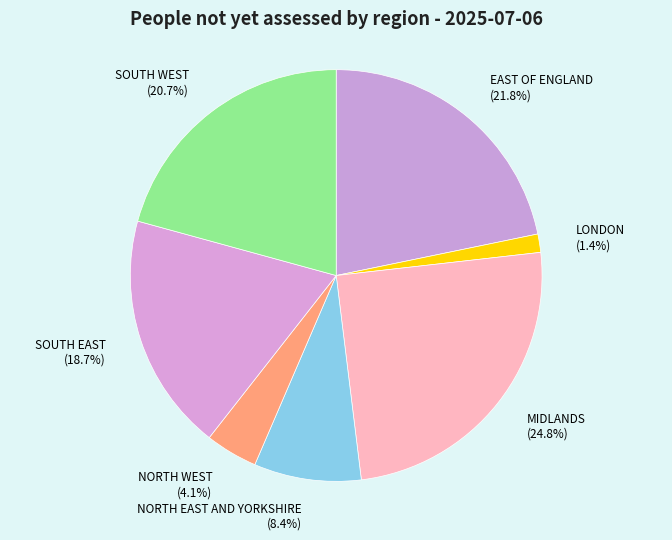

Between LONDON and SOUTH EAST, which is larger?

SOUTH EAST